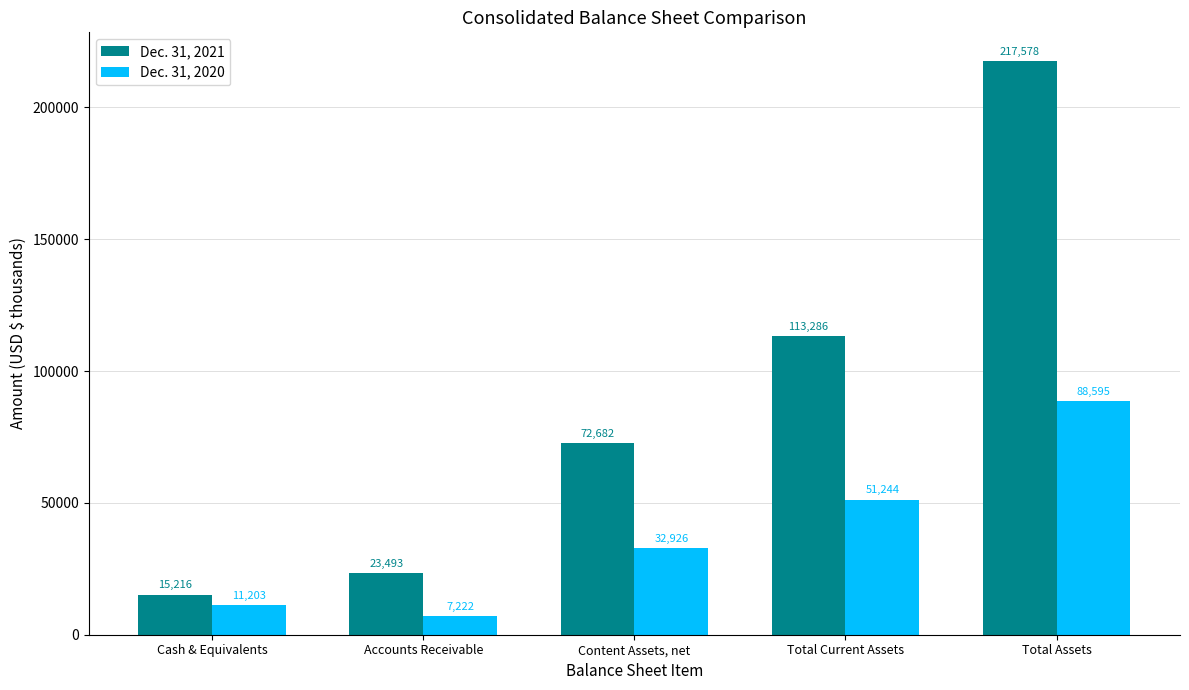

What are all the series names shown in the legend?

Dec. 31, 2021, Dec. 31, 2020